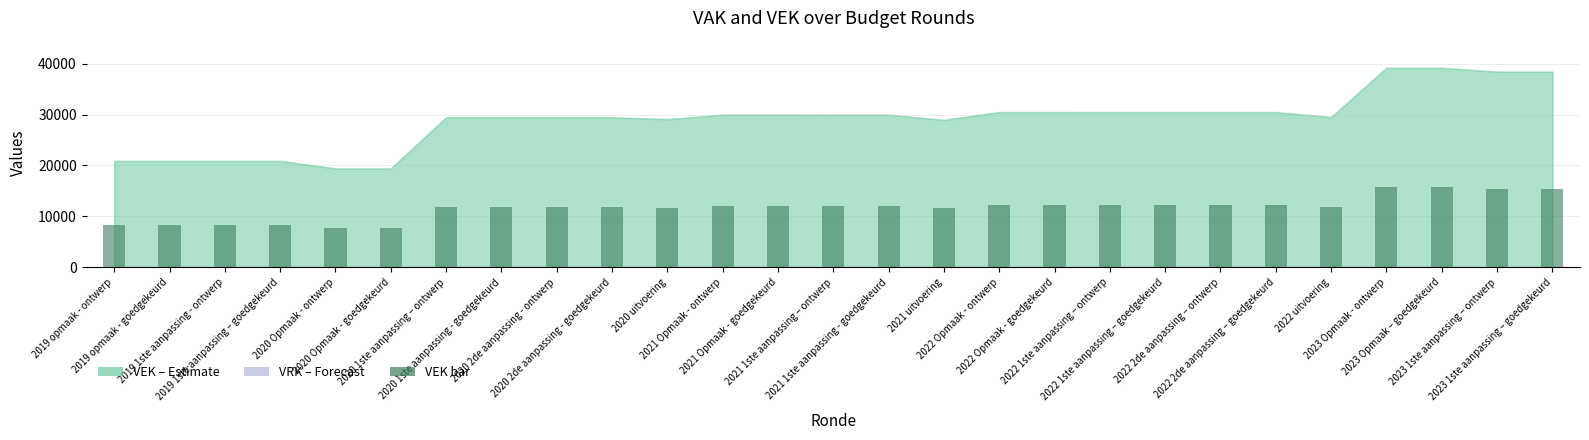

What is the difference between the maximum and second lowest values?

7909.2